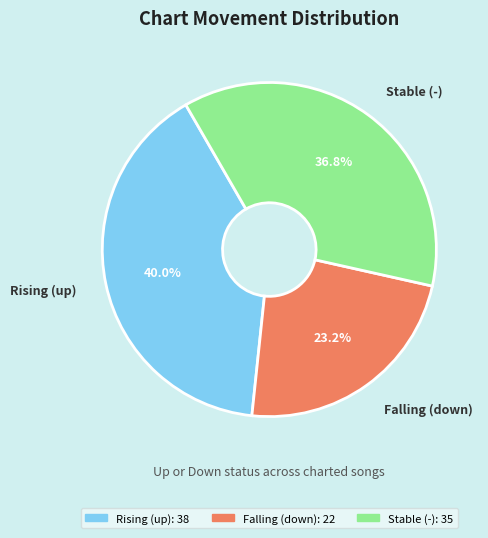

Combined, what portion of the pie is Stable (-) and Rising (up)?

76.8%